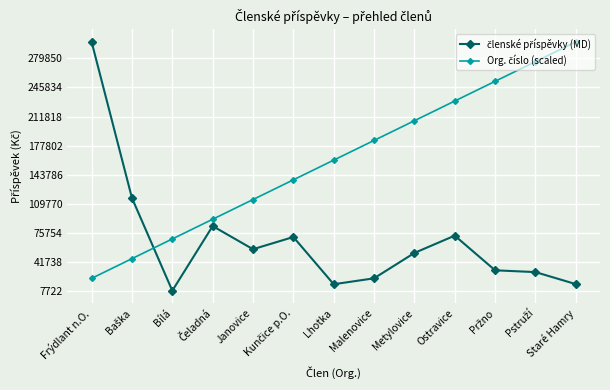

What is the smallest value displayed?

8580.0